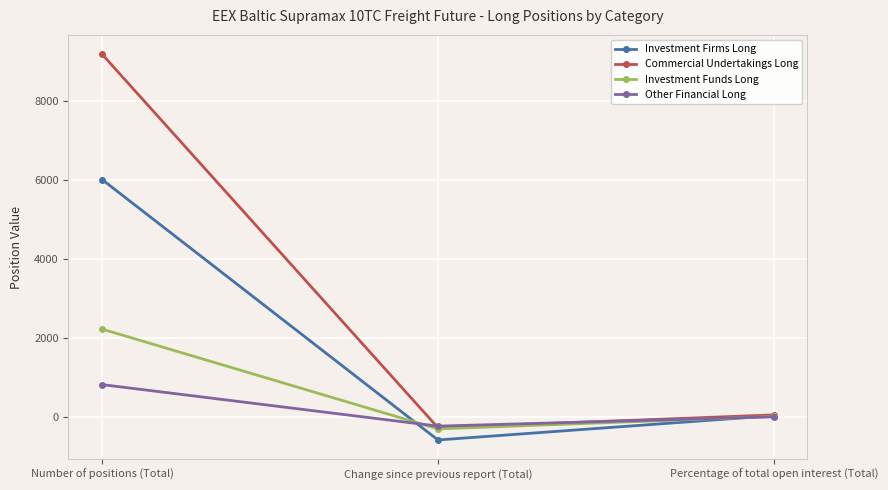

How many values in the Other Financial Long series are below 4?

1